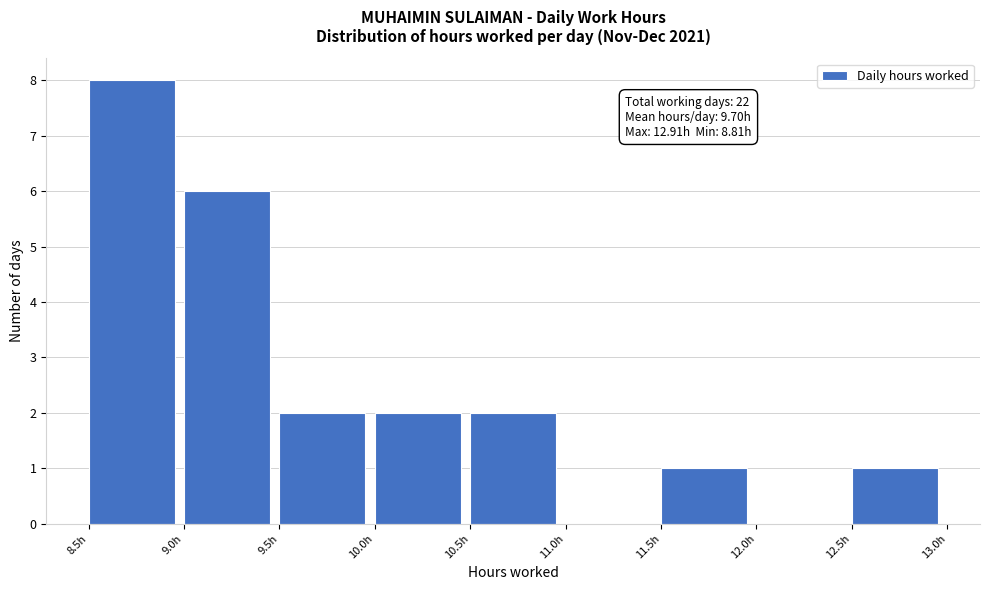

Over which range of the x-axis is the bar tallest?

8.5 to 9.0